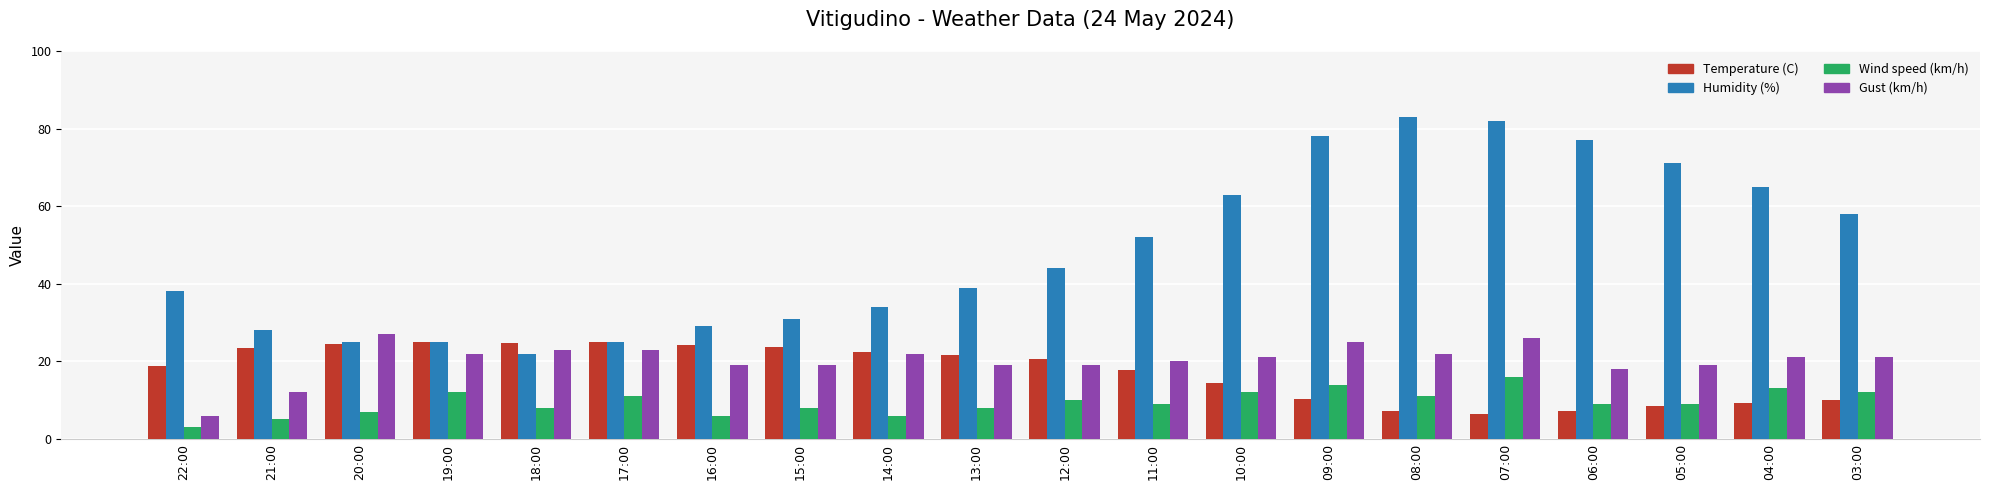

At 03:00, list the series in order from smallest to largest.

Temperature (C), Wind speed (km/h), Gust (km/h), Humidity (%)